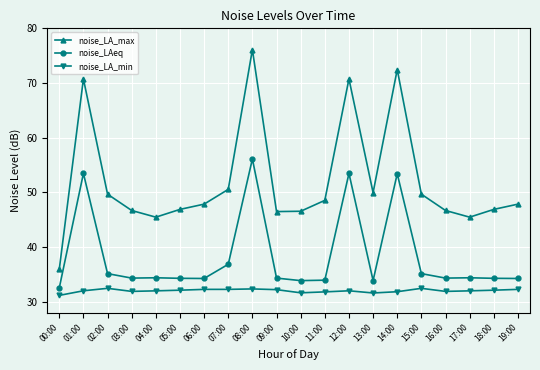

What is the spread (max minus min) of values at 05:00?

14.8